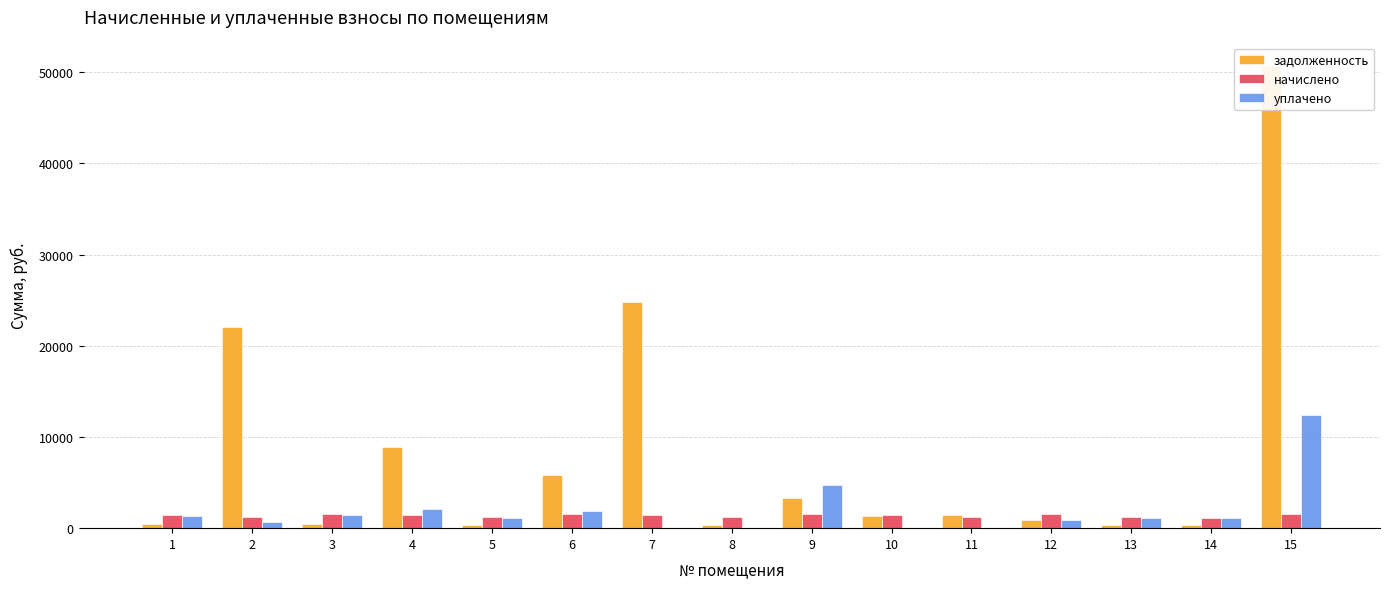

The начислено series shows 633.9 at 15. True or false?

False